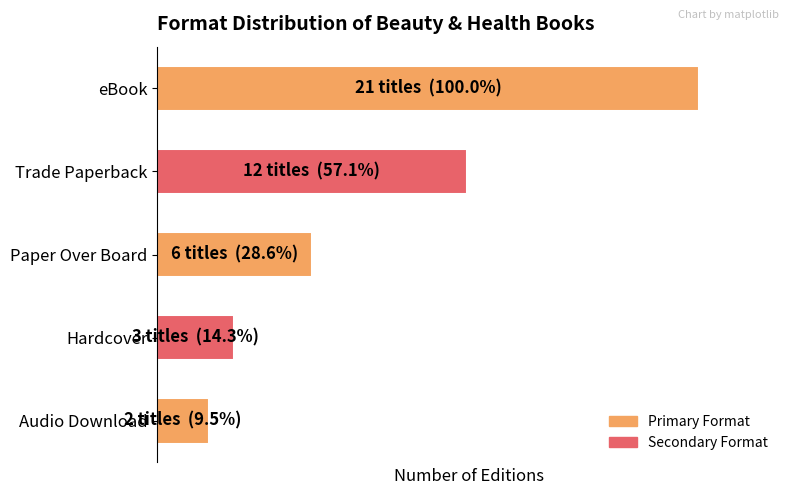

What is the smallest value displayed?

9.5